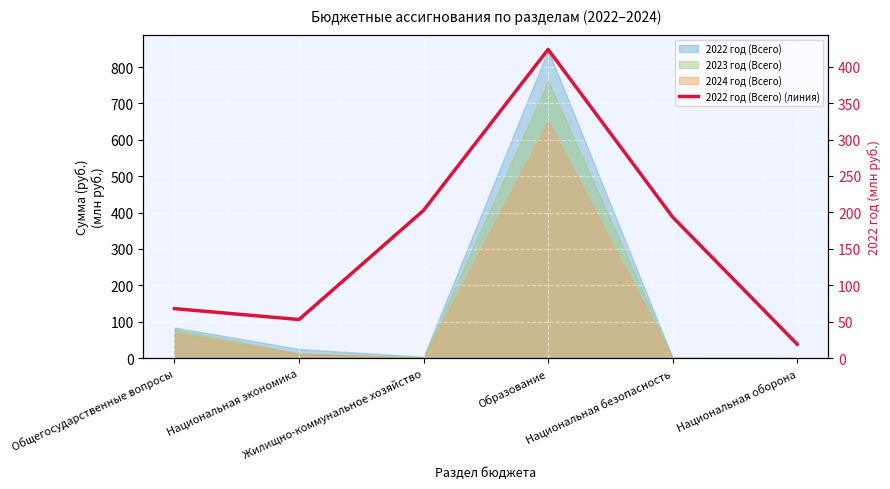

What value does the data have at Образование?

423.7